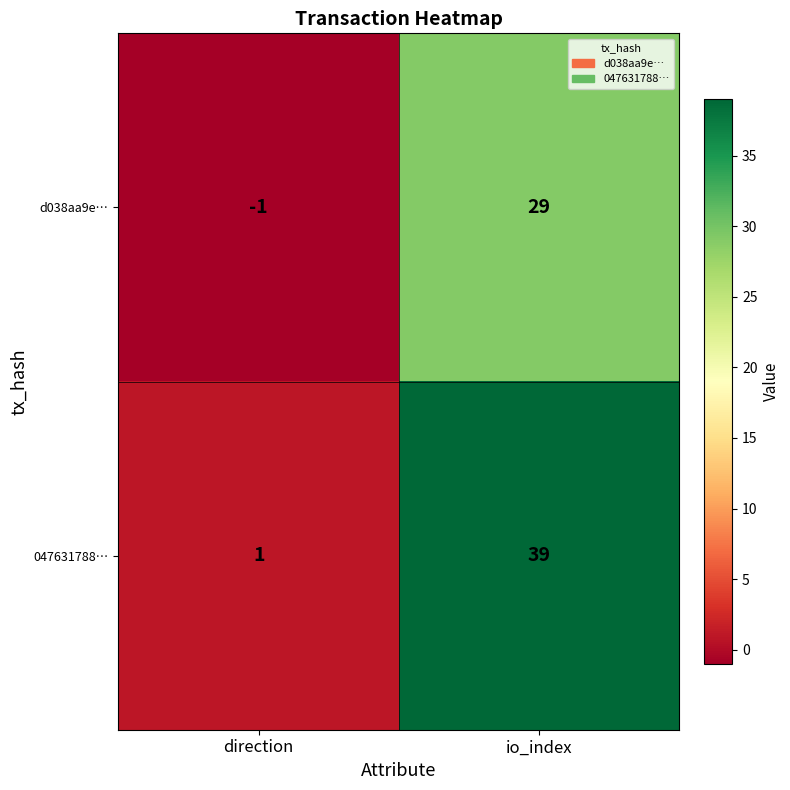

Reading left to right, what are all the values shown in this chart?

d038aa9e…: direction=-1	io_index=29
047631788…: direction=1	io_index=39